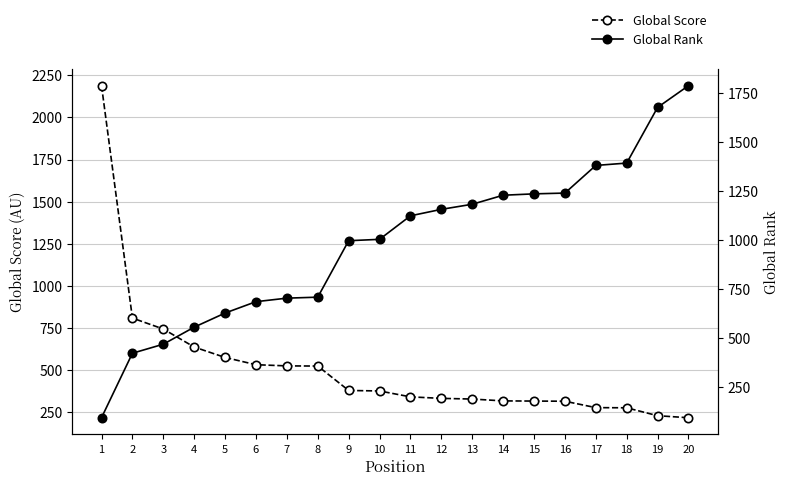

Reading left to right, transcribe all the data shown in this chart.

Global Score: 1=2189	2=808	3=743	4=636	5=574	6=531	7=524	8=523	9=378	10=375	11=340	12=331	13=327	14=316	15=315	16=314	17=276	18=275	19=228	20=216
Global Rank: 1=94	2=423	3=469	4=556	5=628	6=686	7=704	8=709	9=997	10=1004	11=1124	12=1157	13=1183	14=1229	15=1236	16=1240	17=1381	18=1393	19=1677	20=1788